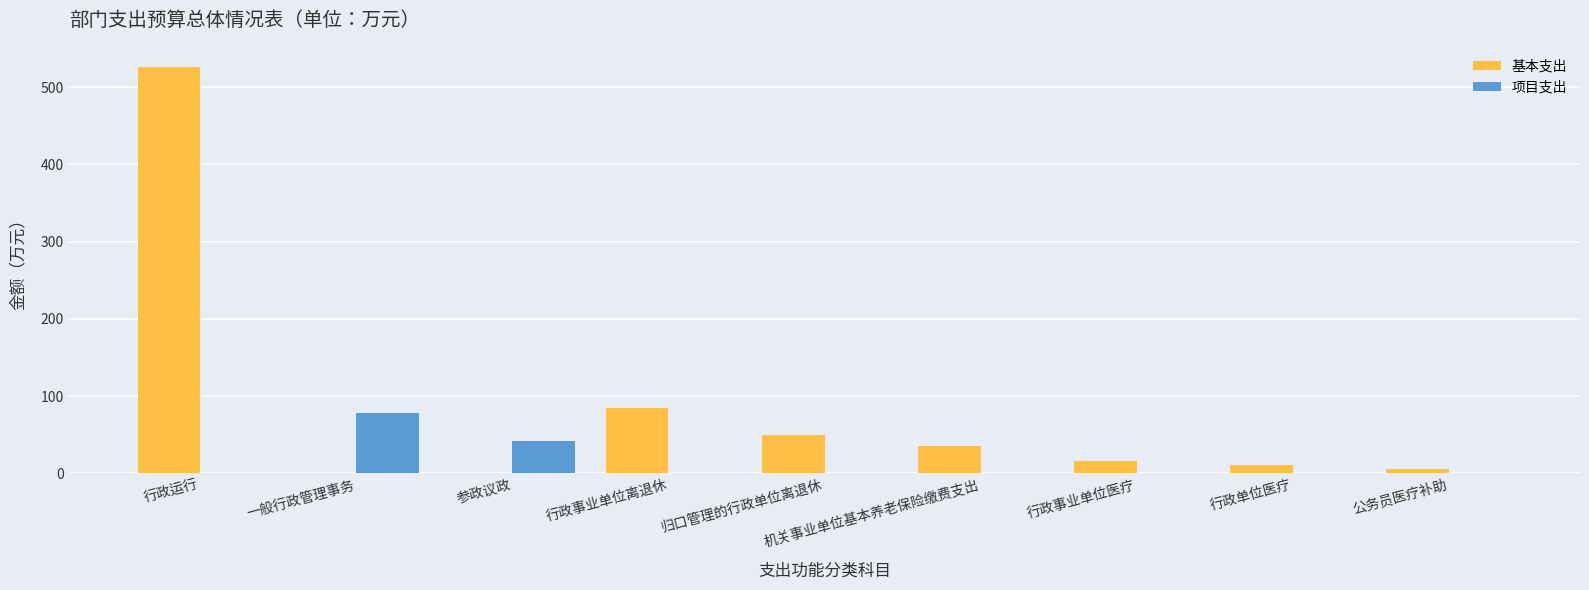

How many groups of bars are there?

9